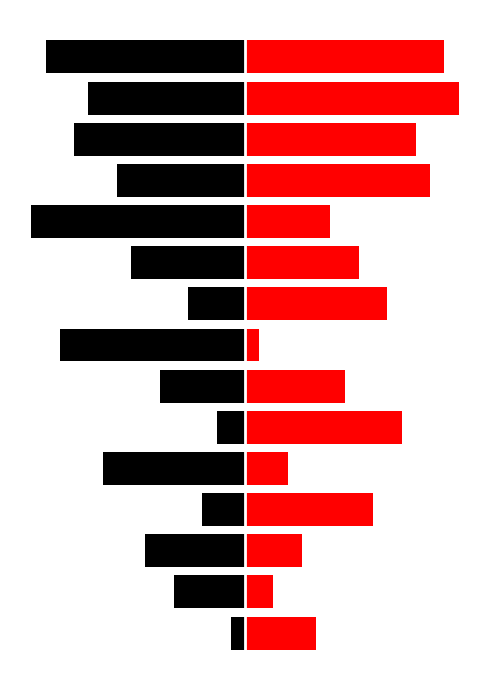

Reading left to right, transcribe all the data shown in this chart.

Net Current Property Taxes: 0=-1	1=-5	2=-7	3=-3	4=-10	5=-2	6=-6	7=-13	8=-4	9=-8	10=-15	11=-9	12=-12	13=-11	14=-14
Total Revenues and Other Sources: 0=5	1=2	2=4	3=9	4=3	5=11	6=7	7=1	8=10	9=8	10=6	11=13	12=12	13=15	14=14